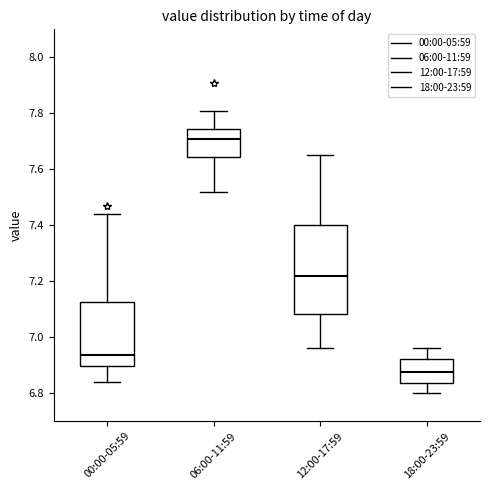

Which box's median line is the lowest?

18:00-23:59